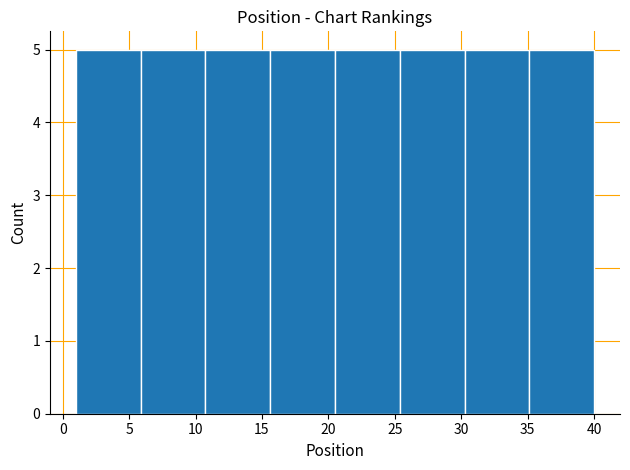

Reading left to right, list every bar in this chart as the range it spans on the x-axis followed by its height. Neither the bar edges nor the heights are printed on the chart, so give them approximately, as read against the axes.

1.0 to 6.0: 5
6.0 to 11.0: 5
11.0 to 15.5: 5
15.5 to 20.5: 5
20.5 to 25.5: 5
25.5 to 30.5: 5
30.5 to 35.0: 5
35.0 to 40.0: 5